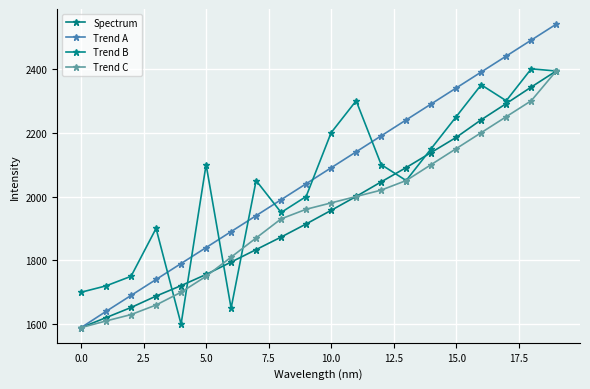

What is the difference between the maximum and minimum values in the Trend C series?

804.2